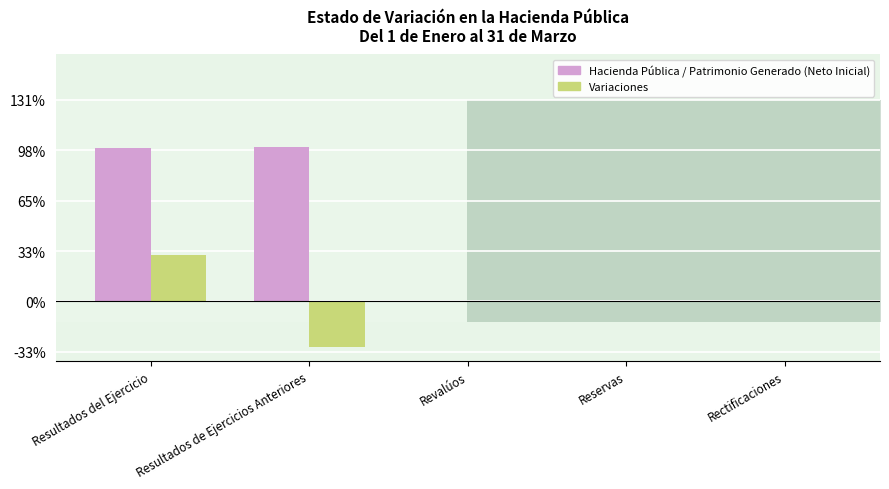

Count the number of data series in this chart.

2